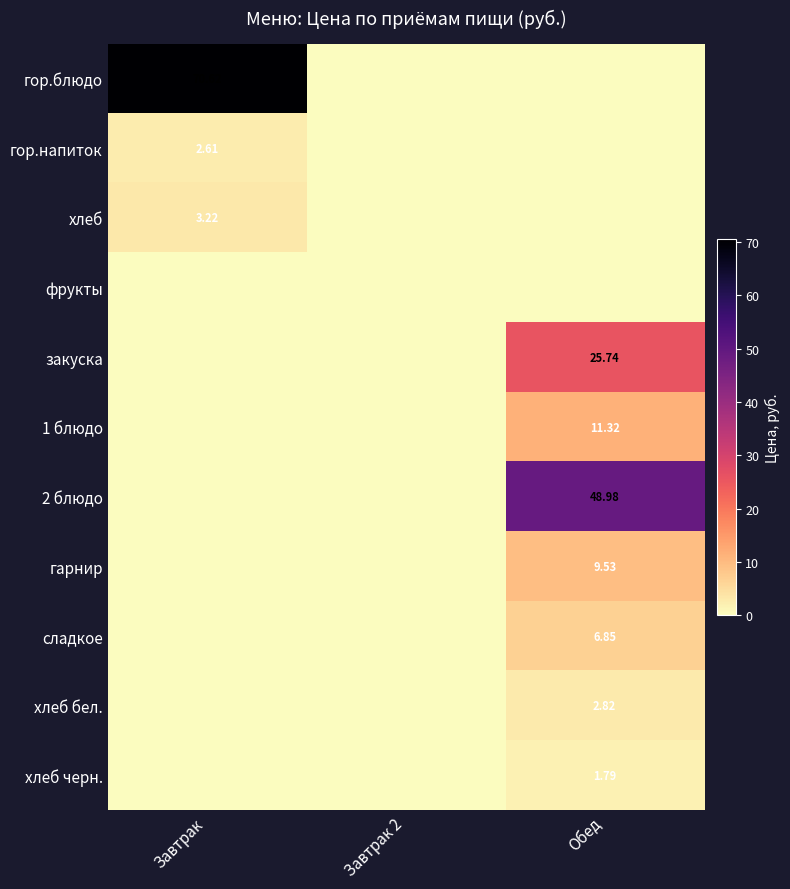

True or false: 2 блюдо has a value of 22.4 at Завтрак 2.

False